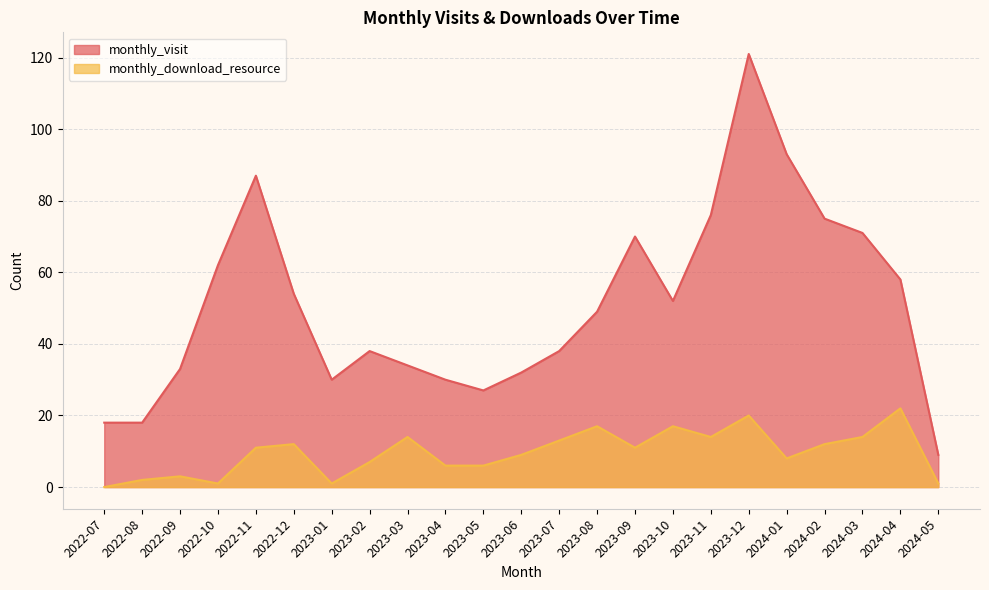

Does the chart have visible grid lines?

Yes